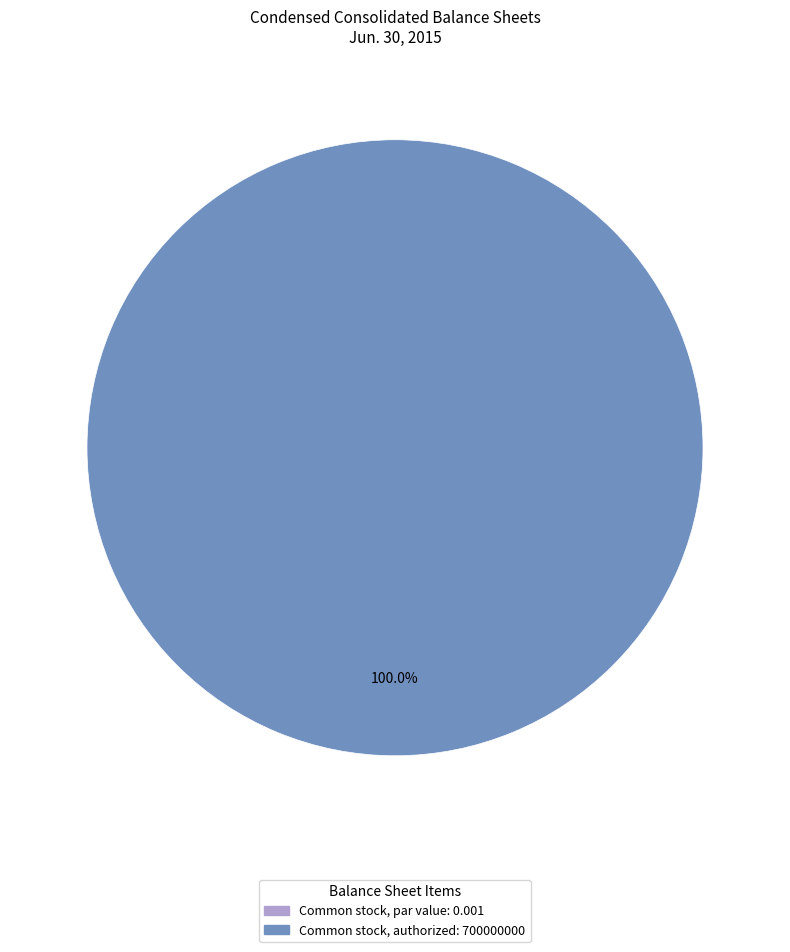

To the nearest percent, what is the average slice percentage?

50%